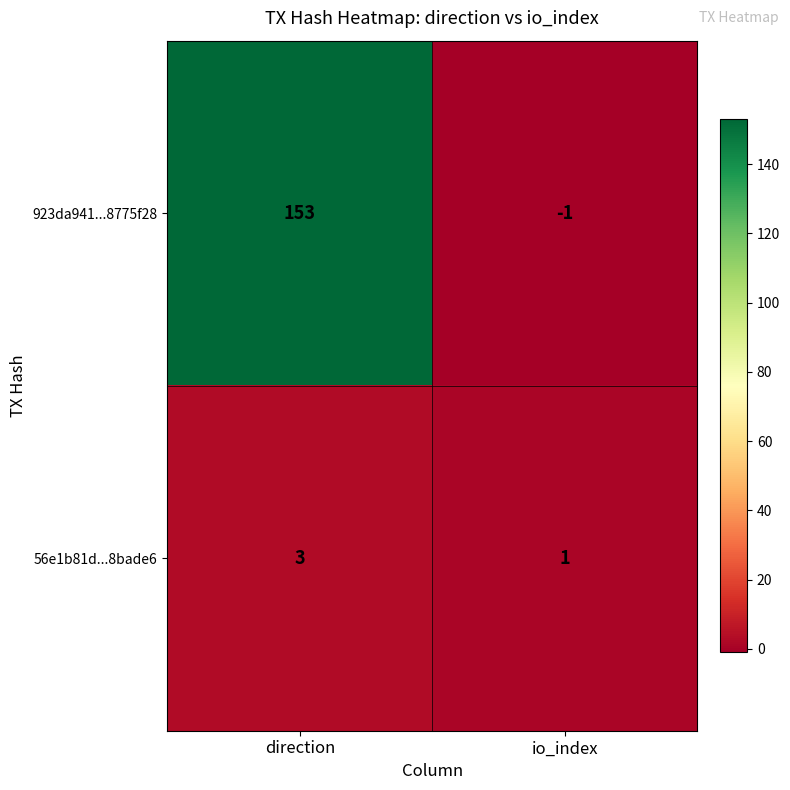

What is the sum of the 923da941...8775f28 values at io_index and direction?

152